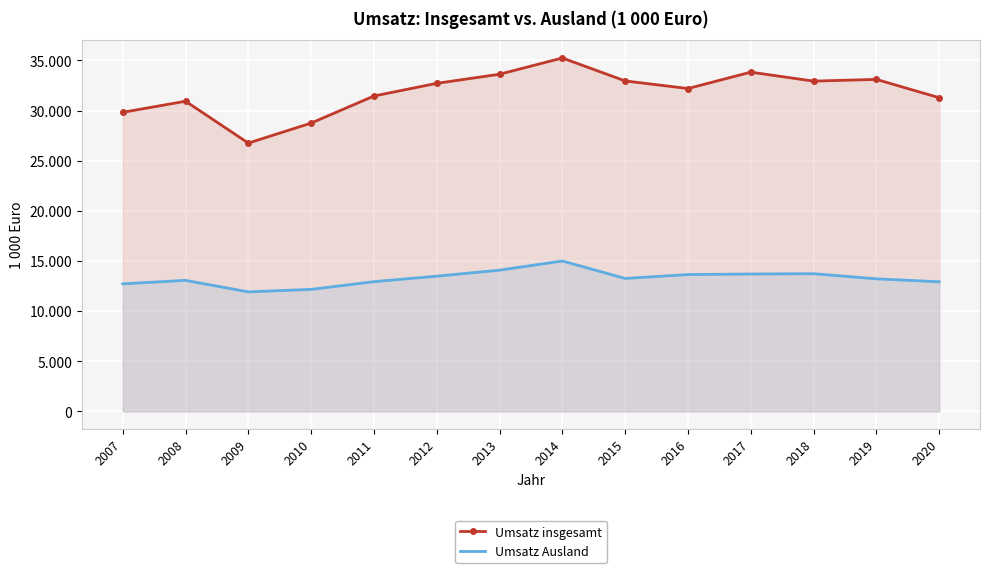

What is the value of the Umsatz insgesamt point at the 5th from the left?

31.5